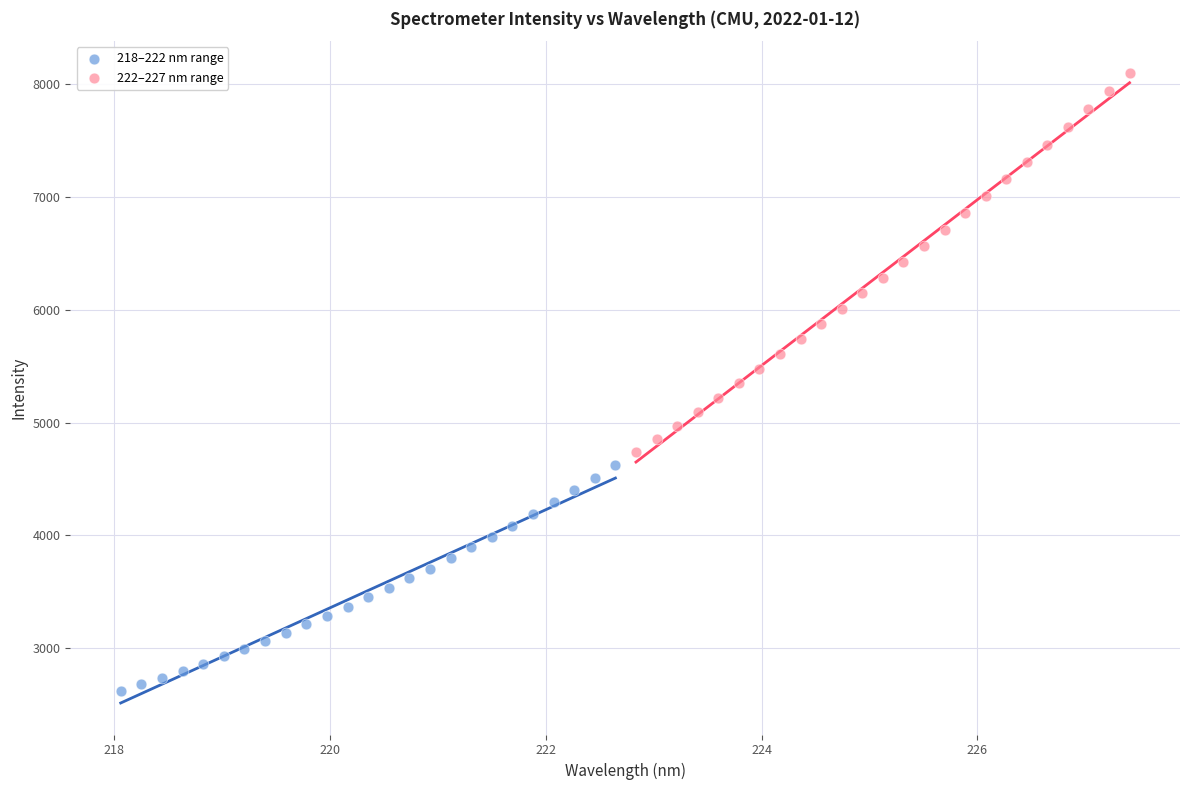

Which series reaches the minimum Y coordinate?

218–222 nm range